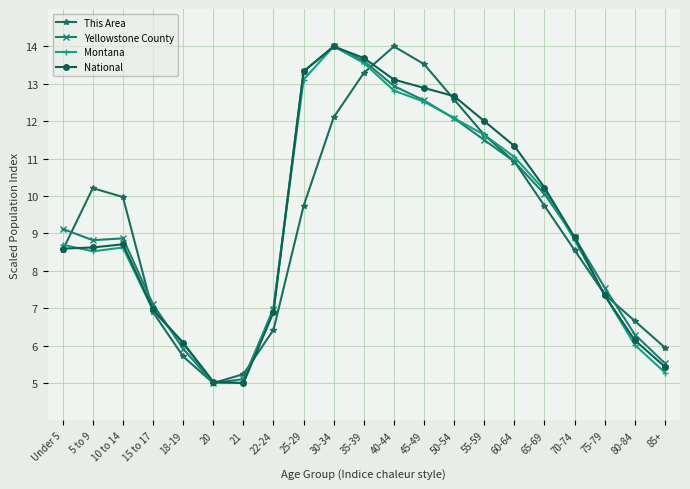

What is the highest value of the Montana series?

14.0